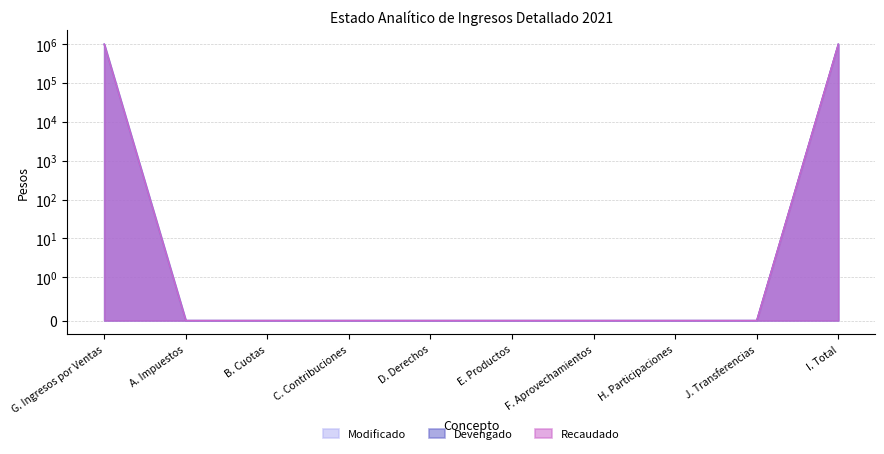

Between B. Cuotas and J. Transferencias, which series saw the biggest shift?

Modificado